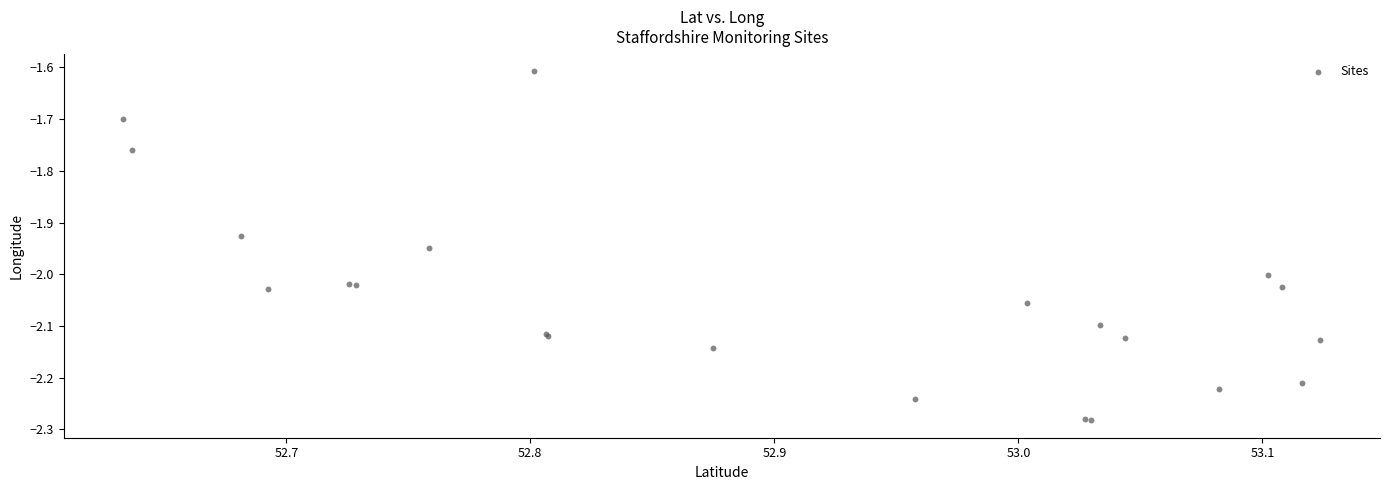

What Y value in the scatter plot is closest to -1?

-1.6